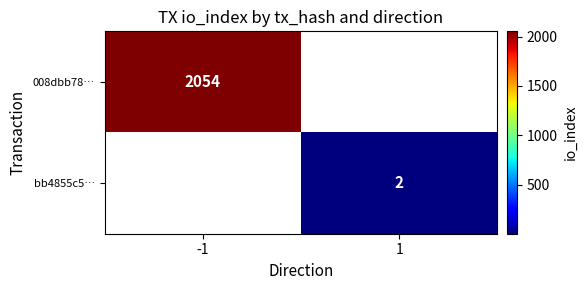

The value of bb4855c5… at 1 is 2. True or false?

True